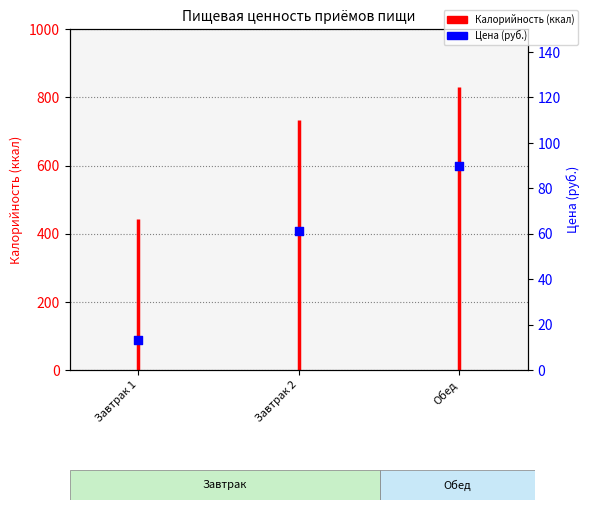

What is the total value across all series at Обед?

919.5